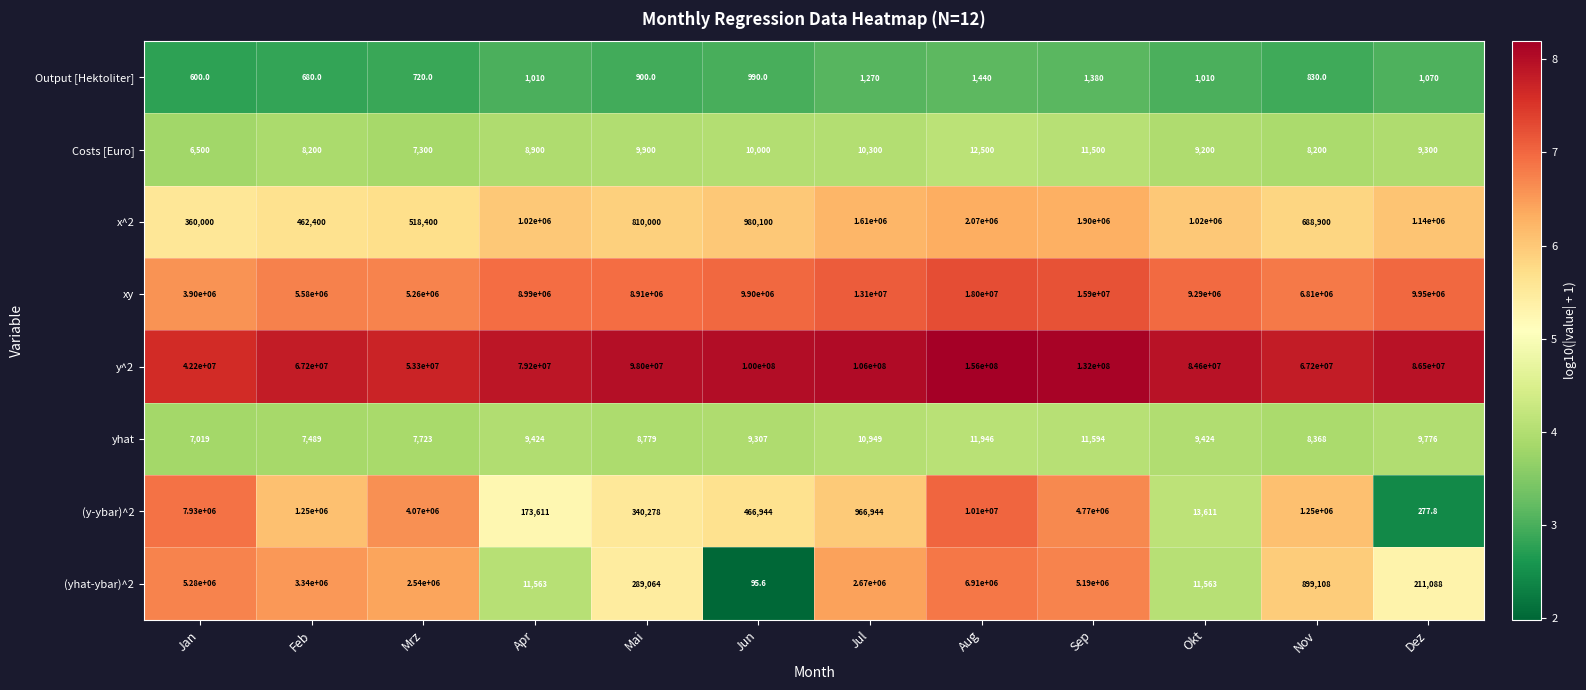

Which series has the widest spread of values?

y^2